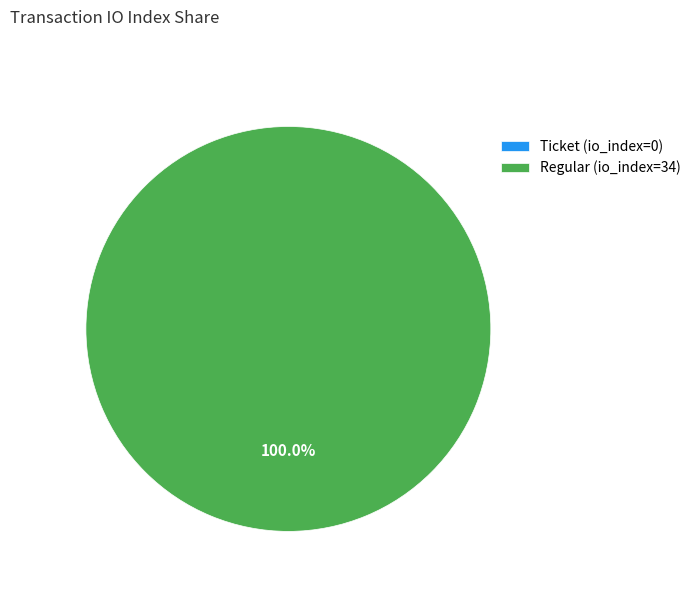

What is the change in value from Ticket to Regular?

+34